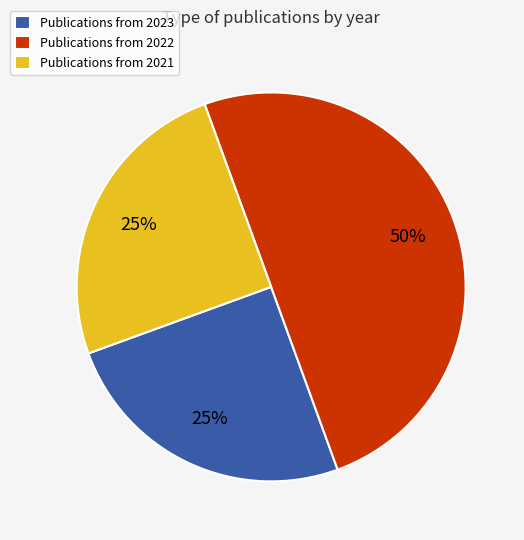

Which category has the biggest portion of the pie?

Publications from 2022